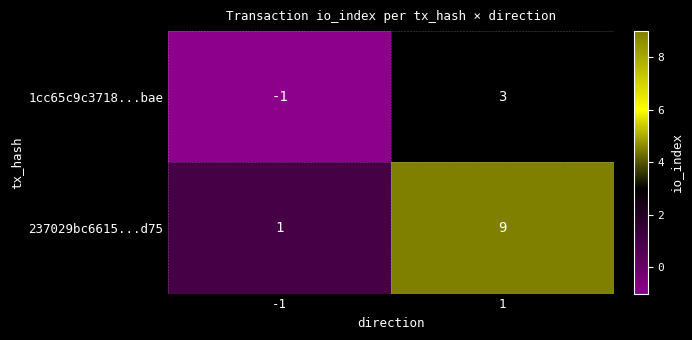

What is the difference between the 237029bc6615...d75 values at -1 and 1?

8